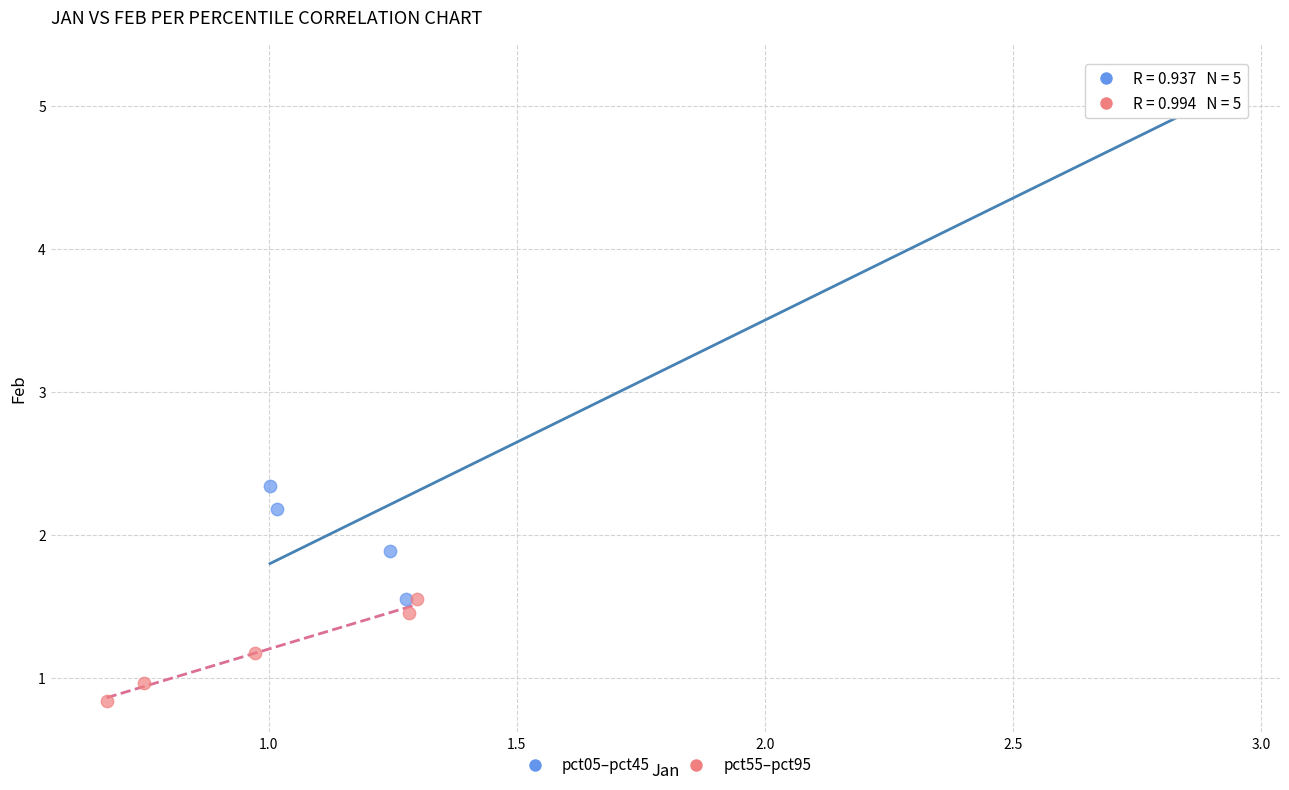

Which series reaches the maximum Y coordinate?

pct05–pct45